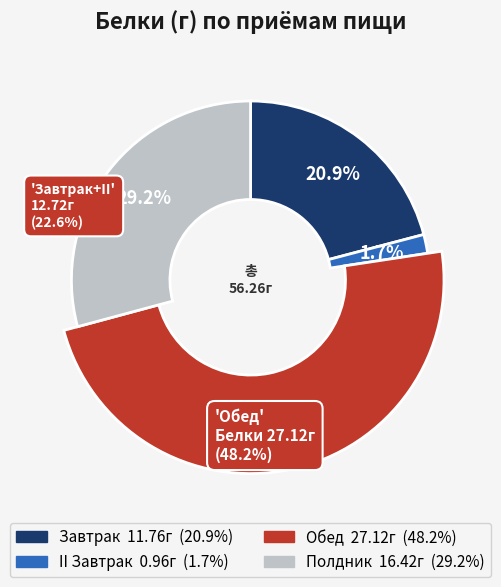

What is the total percentage of Полдник and II Завтрак?

30.9%